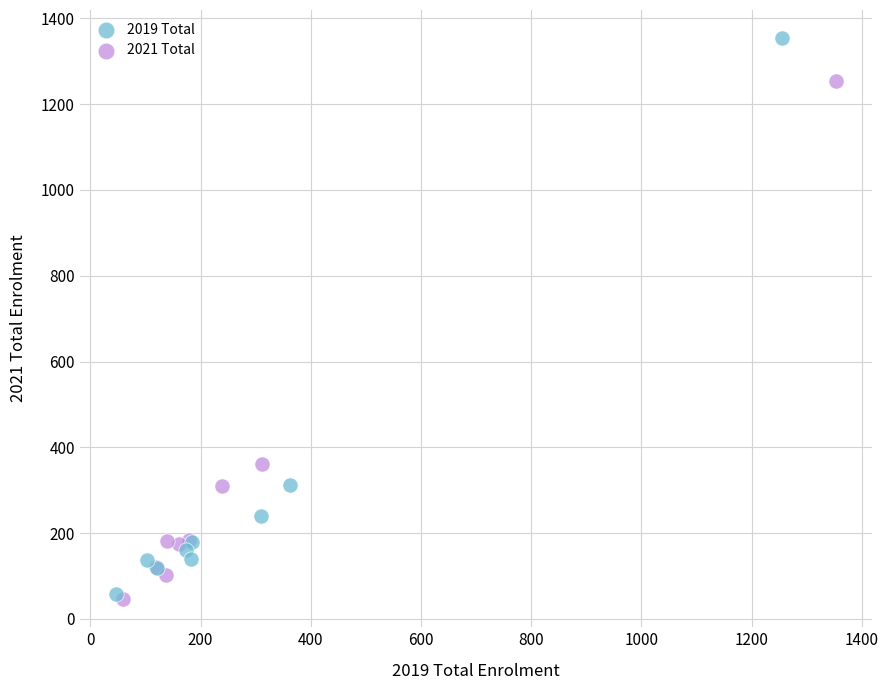

Which series contains the highest Y value?

2019 Total